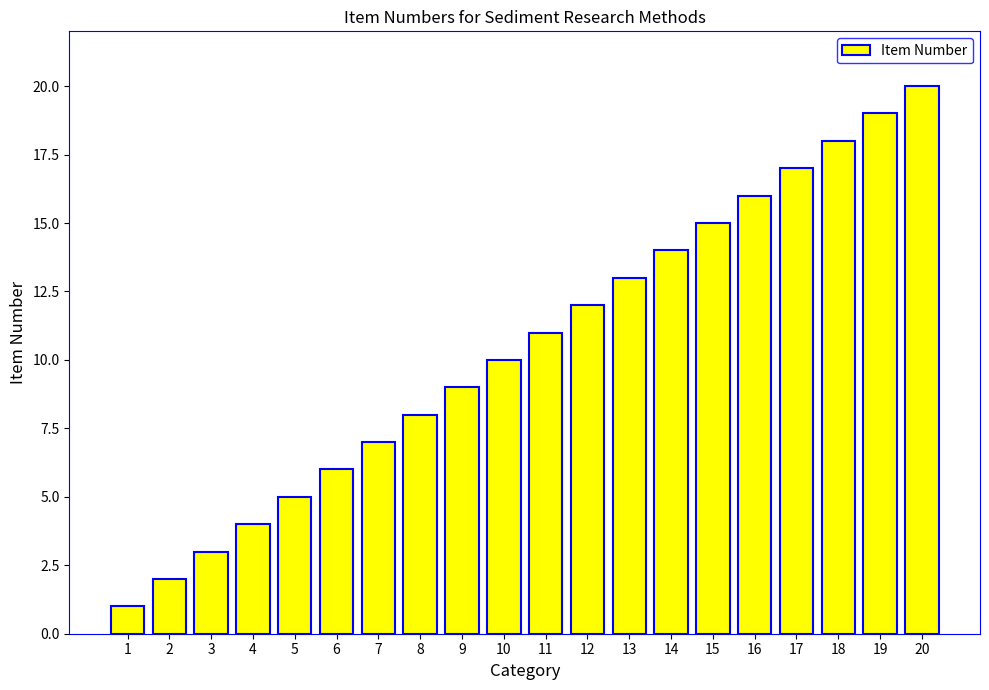

What is the greatest value displayed?

20